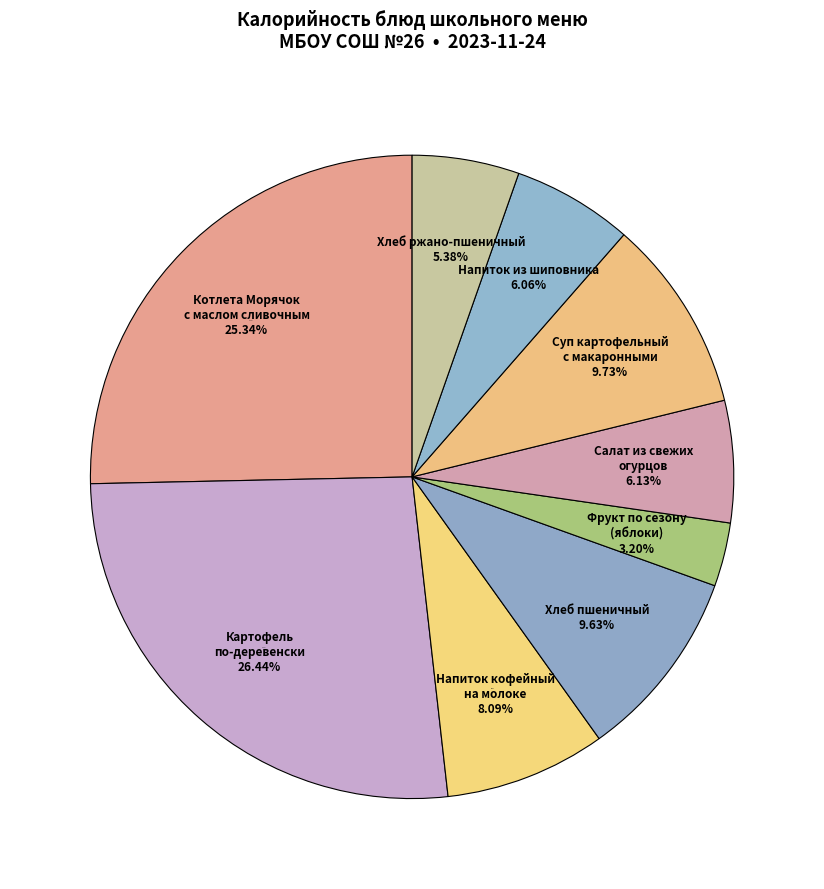

The Напиток кофейный на молоке, 200/11 slice represents 8% of the pie. True or false?

True